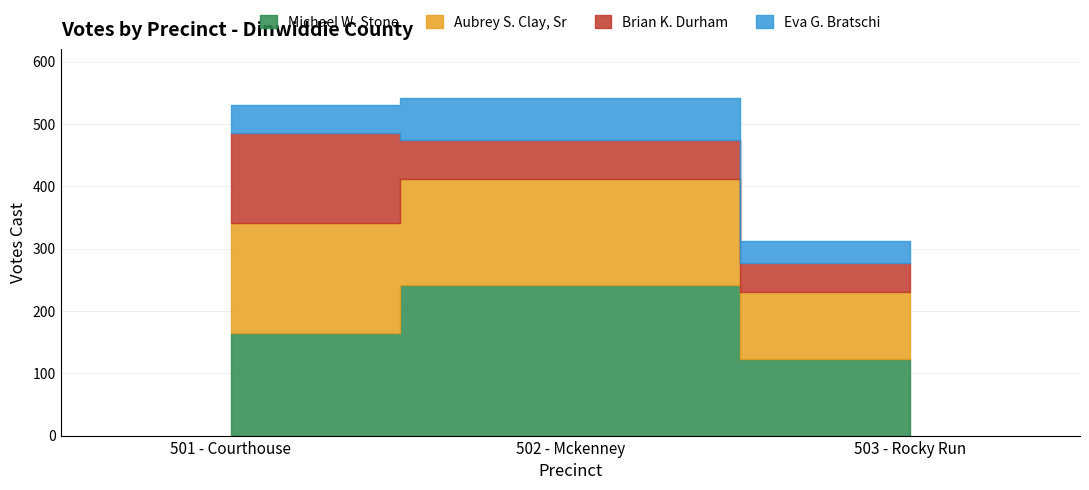

What is the value of the Michael W. Stone point at the 2nd from the left?

242